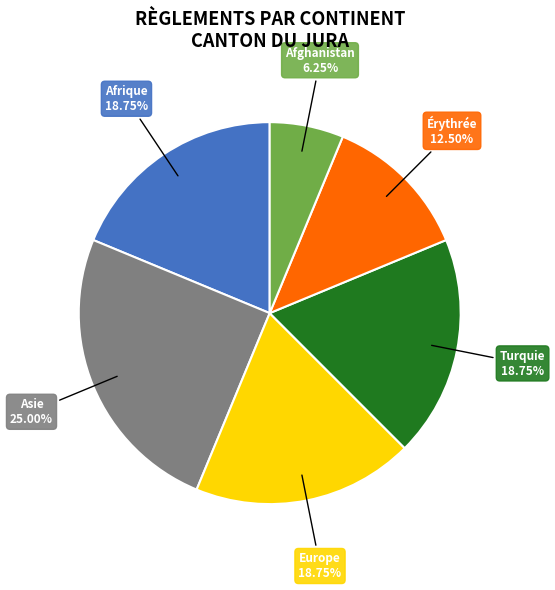

Is there a majority slice in this chart?

No